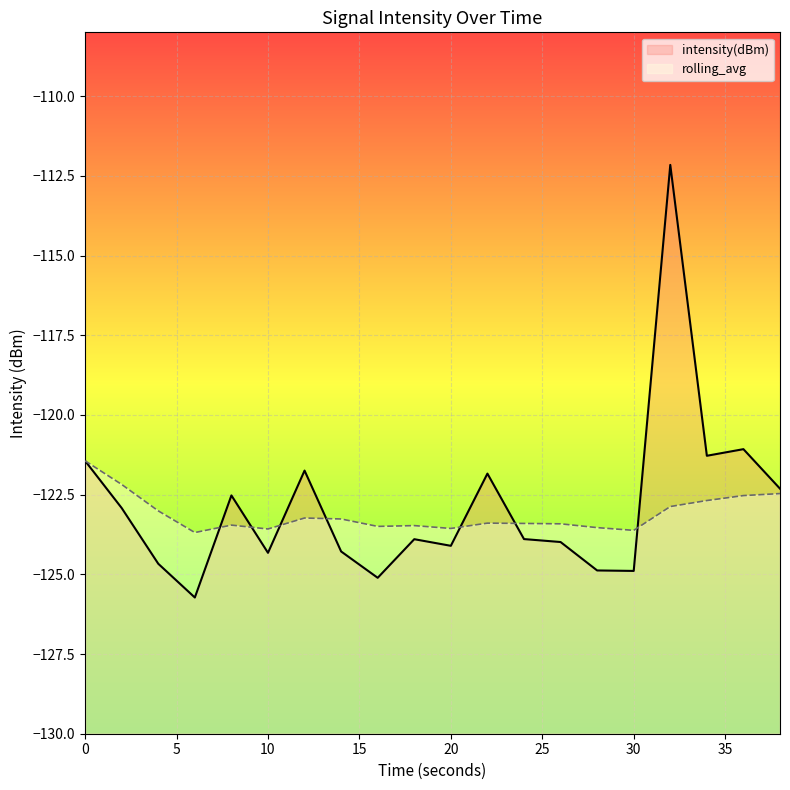

What is the greatest value displayed?

-112.2